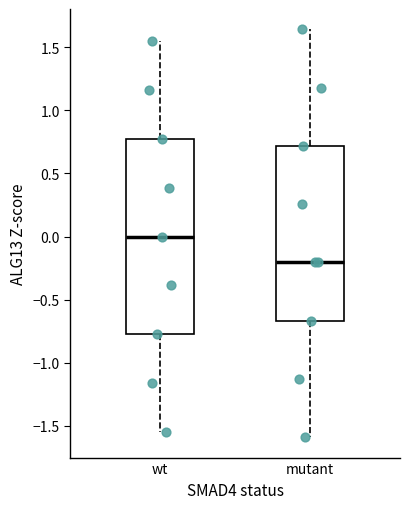

Which box's median line is the lowest?

mutant